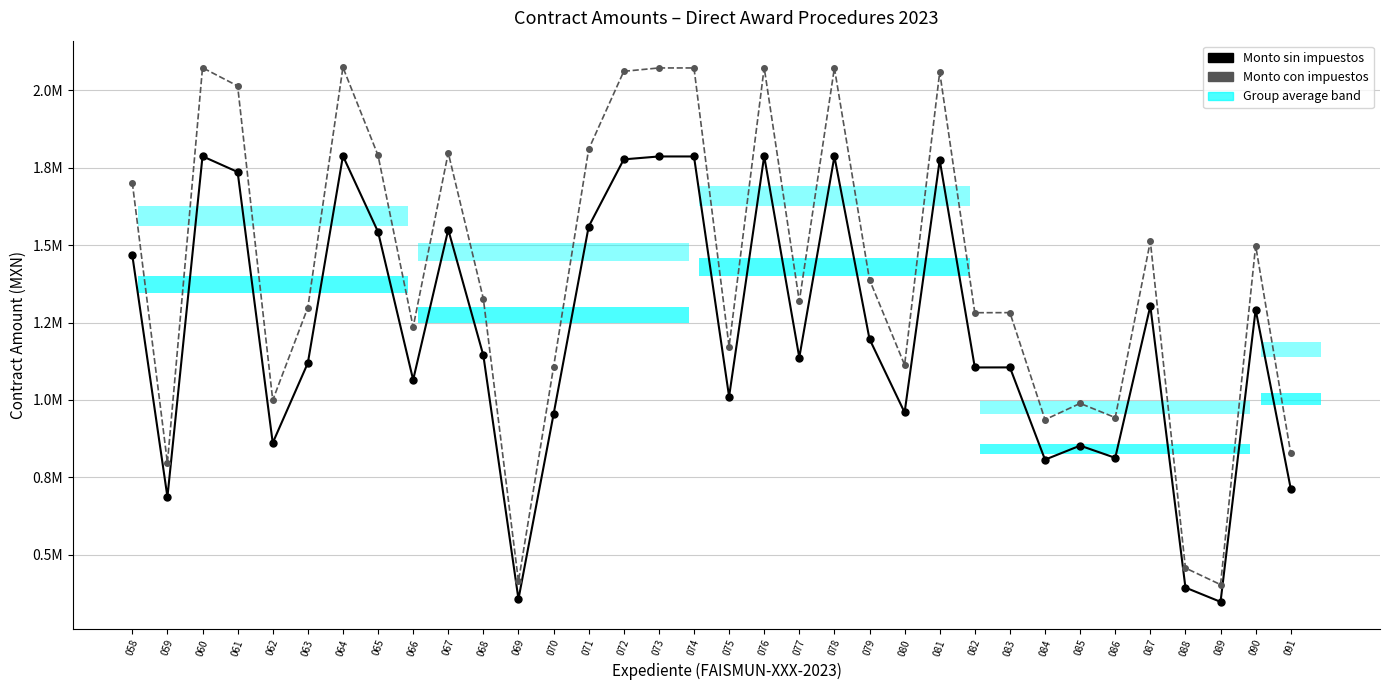

Rank the categories by Monto sin impuestos value from highest to lowest.

064, 076, 060, 078, 073, 074, 072, 081, 061, 071, 067, 065, 058, 087, 090, 079, 068, 077, 063, 083, 082, 066, 075, 080, 070, 062, 085, 086, 084, 091, 059, 088, 069, 089